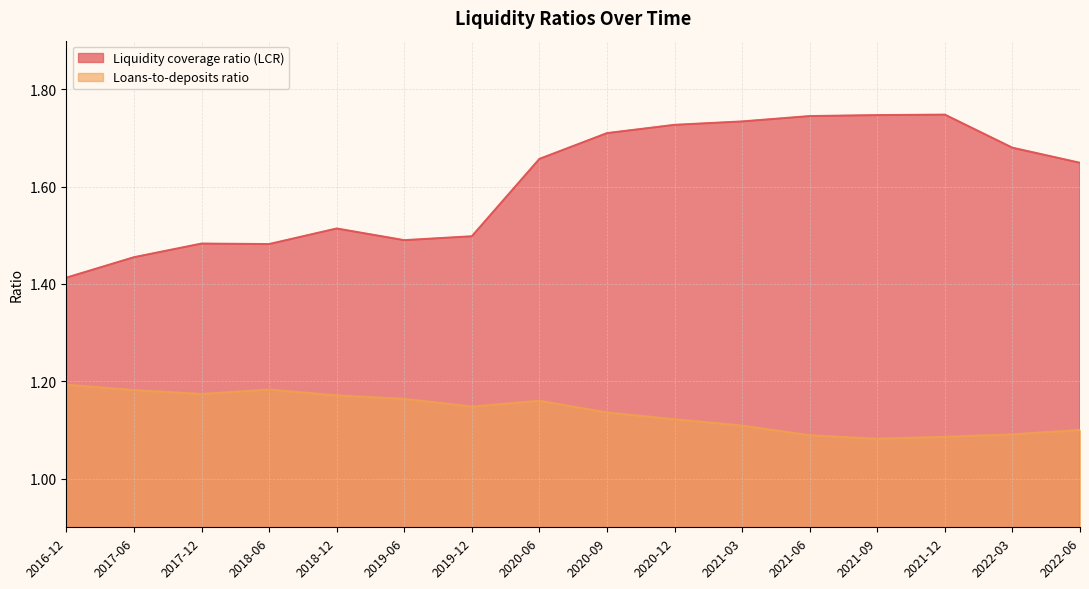

The Liquidity coverage ratio (LCR) series shows 2.6 at 2022-03. True or false?

False